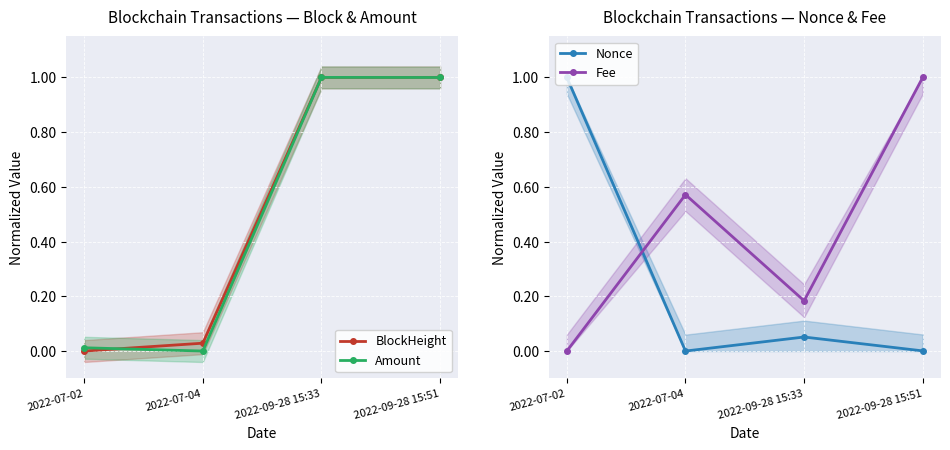

What is the maximum value for Fee?

1.0